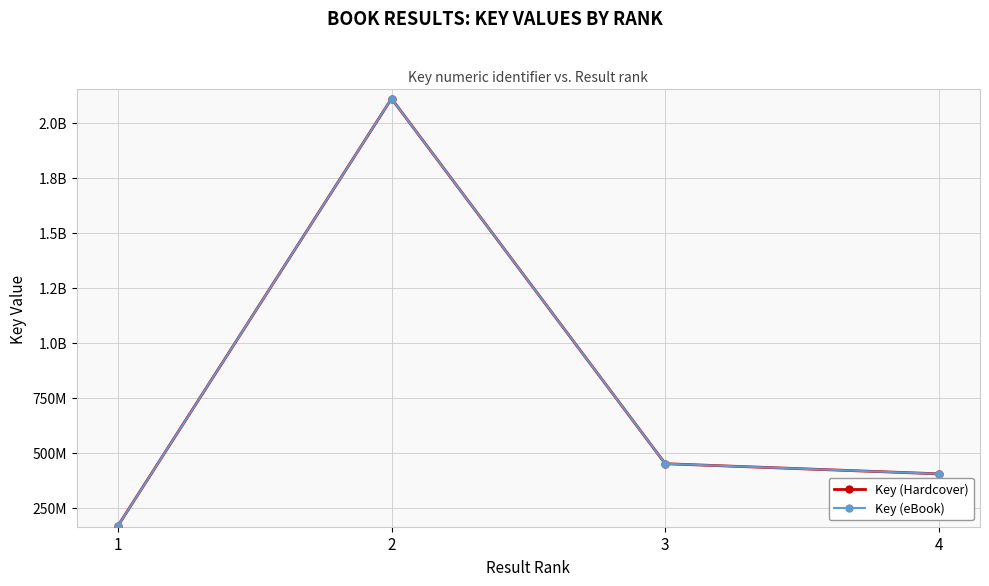

Is this an area chart (filled region under the line)?

No